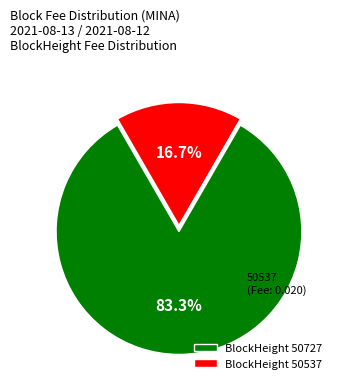

Which category has the biggest portion of the pie?

BlockHeight 50727